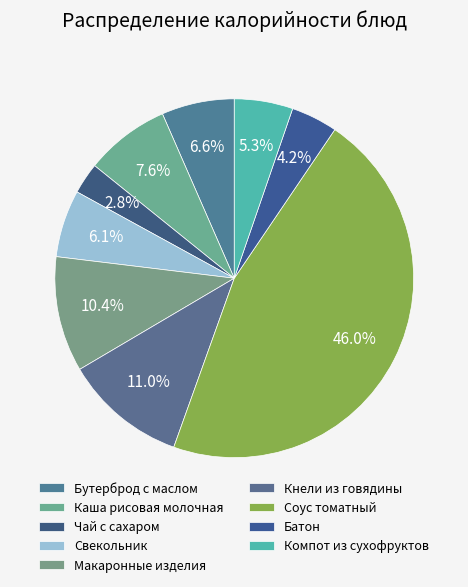

Is it true that Соус томатный is 46% of the pie?

True